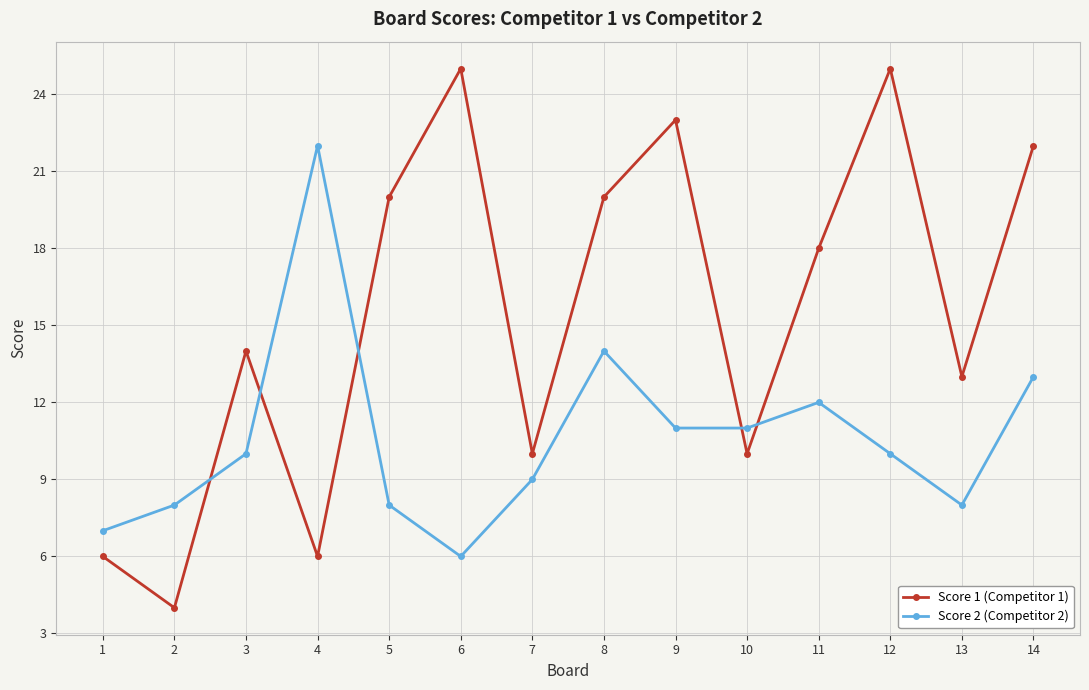

How many categories are shown in the chart?

14